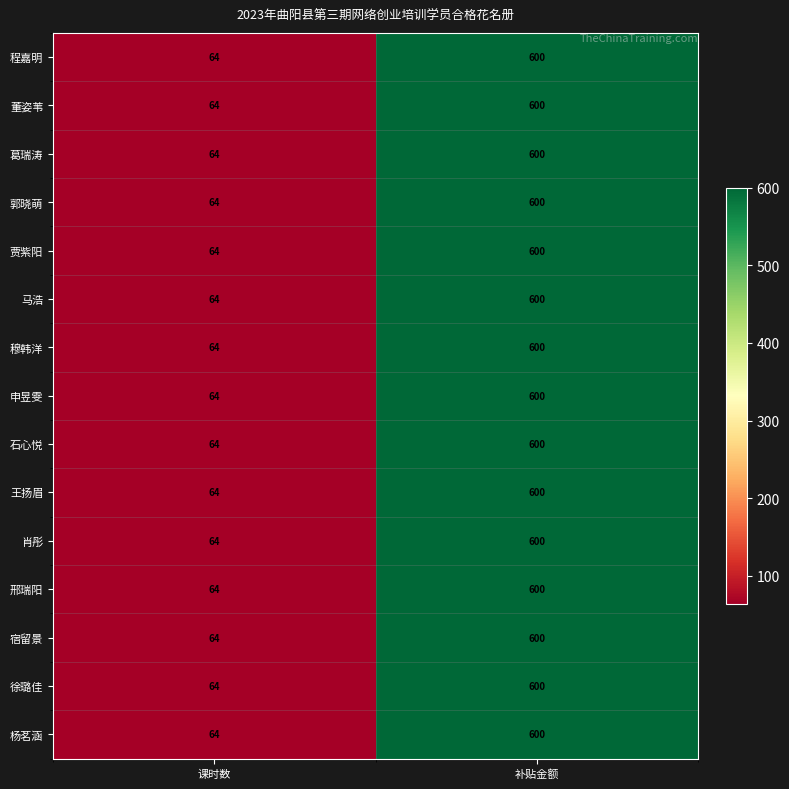

Reading left to right, what are all the values shown in this chart?

程嘉明: 64	600
董姿苇: 64	600
葛瑞涛: 64	600
郭晓萌: 64	600
贾紫阳: 64	600
马浩: 64	600
穆韩洋: 64	600
申昱雯: 64	600
石心悦: 64	600
王扬眉: 64	600
肖彤: 64	600
邢瑞阳: 64	600
宿留景: 64	600
徐璐佳: 64	600
杨茗涵: 64	600